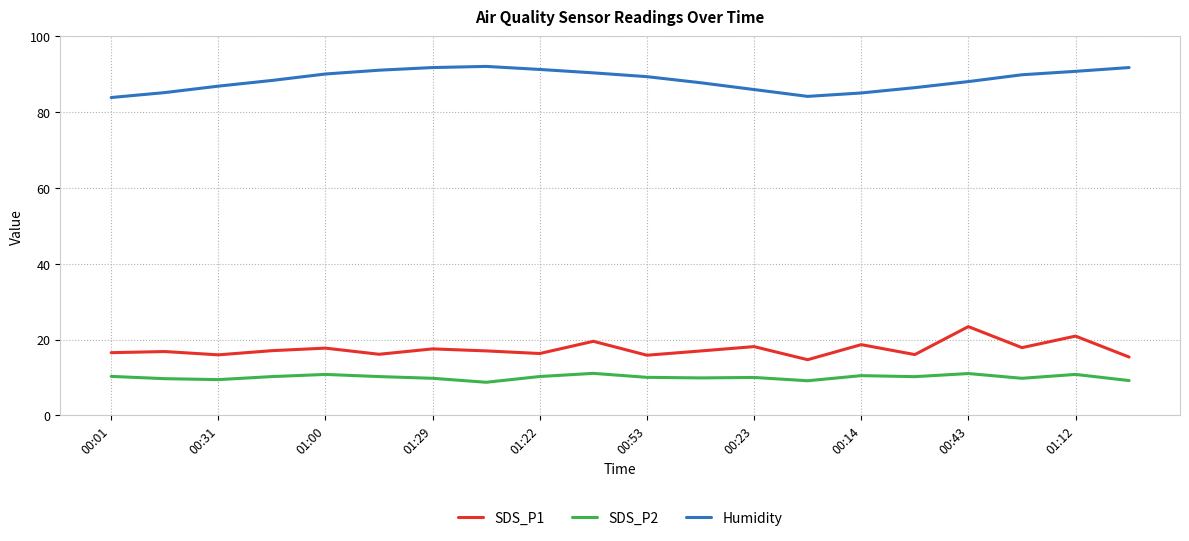

What is the difference between the maximum and minimum values in the SDS_P1 series?

8.7